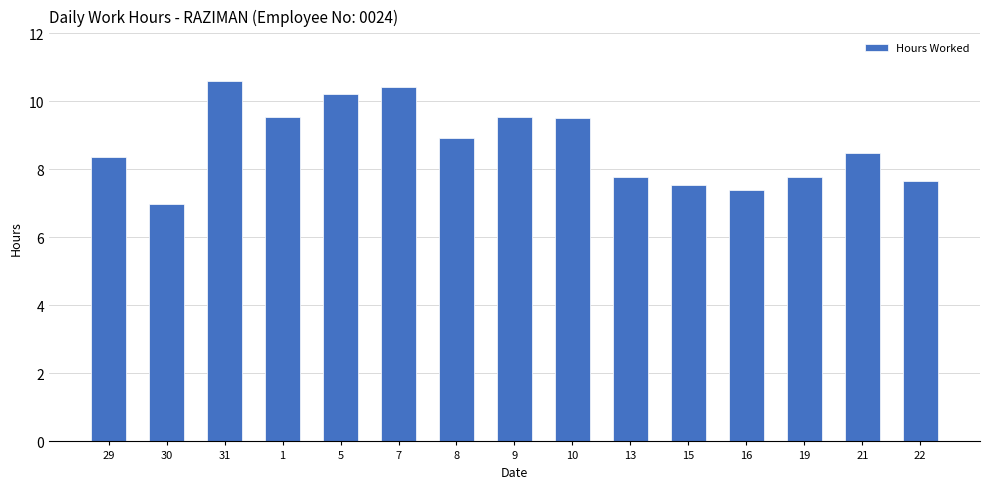

Reading right to left, transcribe all the data shown in this chart.

7.7	8.5	7.8	7.4	7.5	7.8	9.5	9.5	8.9	10.4	10.2	9.5	10.6	7.0	8.4